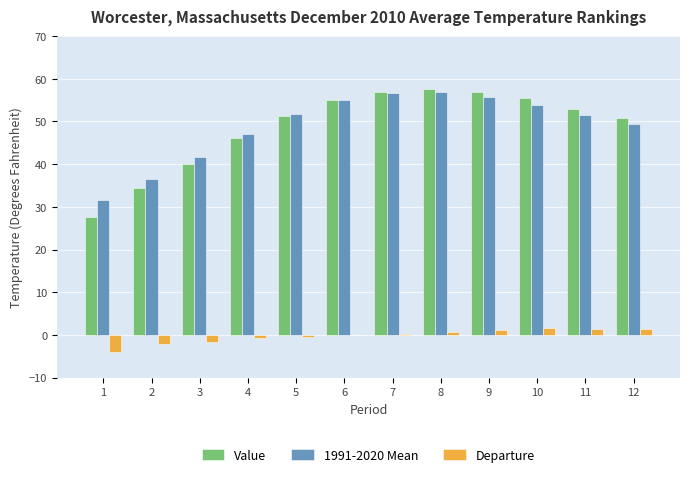

What are all the series names shown in the legend?

Value, 1991-2020 Mean, Departure